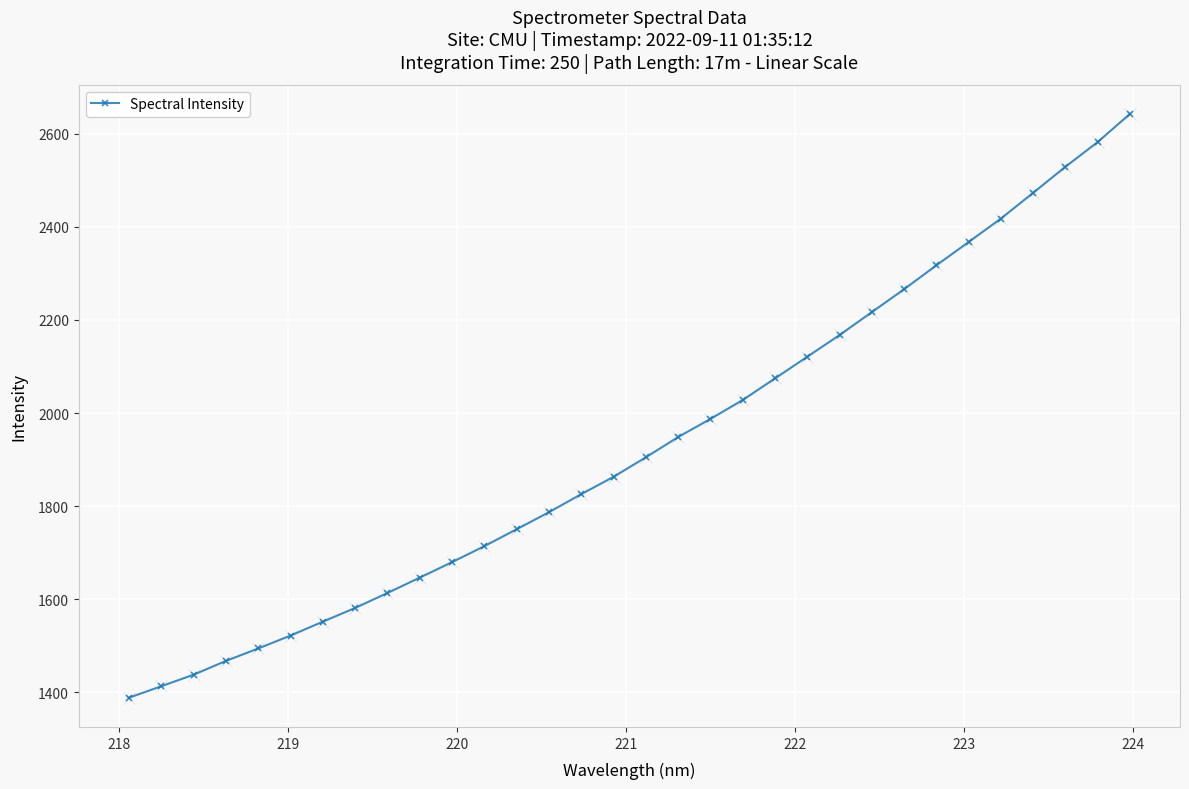

Reading left to right, what are all the values shown in this chart?

1388.6	1413.3	1438.0	1467.7	1494.4	1522.1	1552.0	1581.5	1613.6	1646.6	1679.9	1714.2	1750.6	1787.2	1825.9	1863.1	1905.1	1948.6	1987.5	2028.1	2074.5	2121.1	2167.7	2216.9	2266.1	2317.4	2367.5	2417.9	2473.2	2529.1	2582.3	2642.7